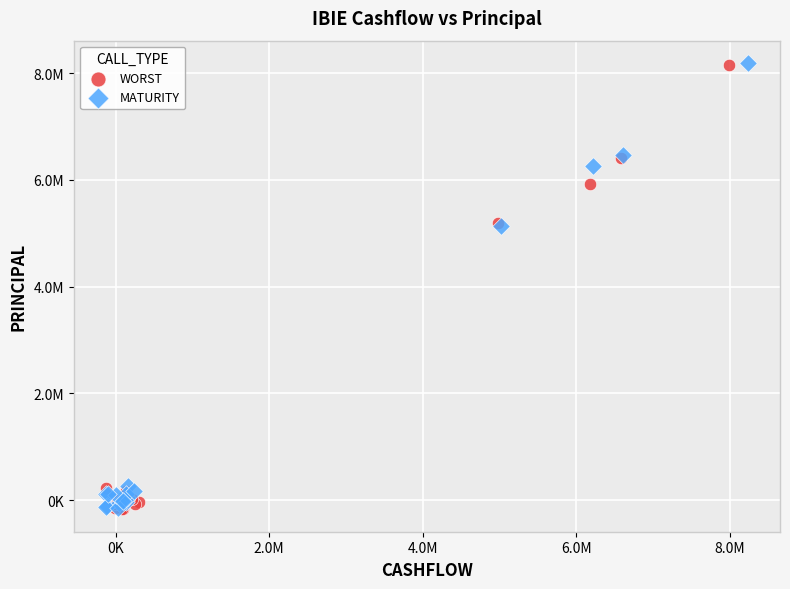

What are all the series names shown in the legend?

WORST, MATURITY